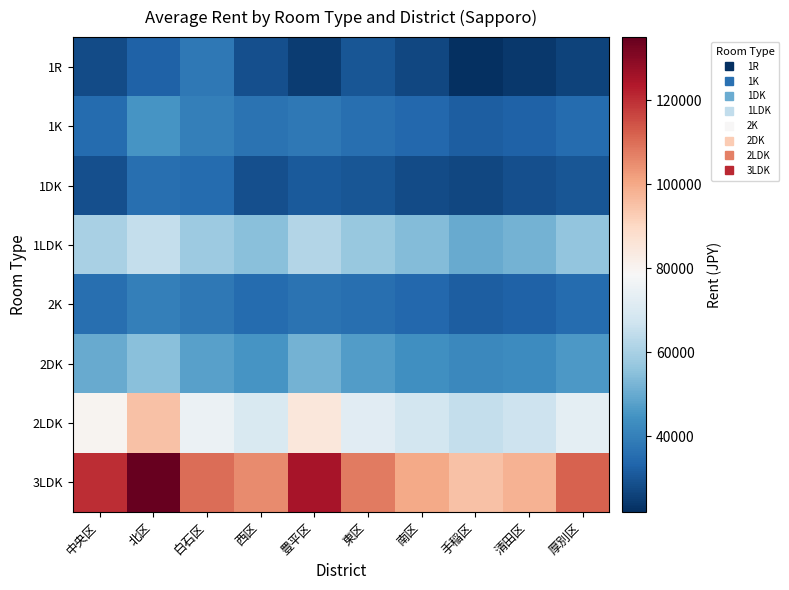

What is the total value across all series at 手稲区?

365000